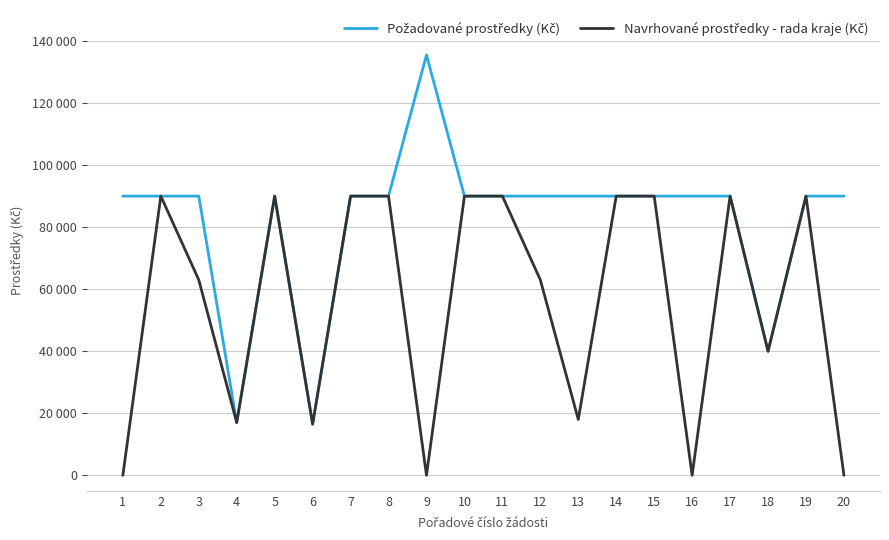

Does the chart have visible grid lines?

Yes